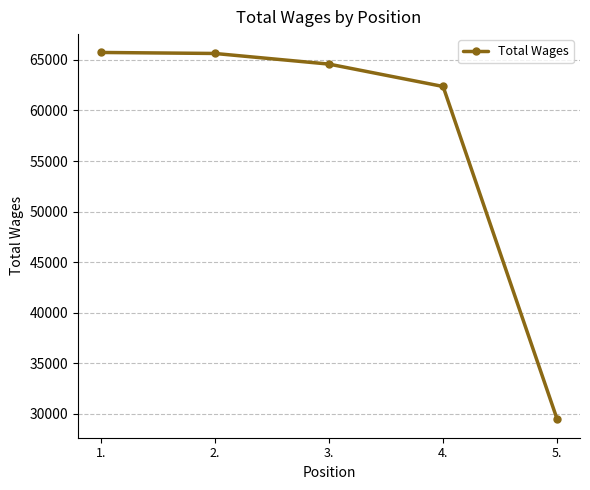

What is the maximum value shown in the chart?

65738